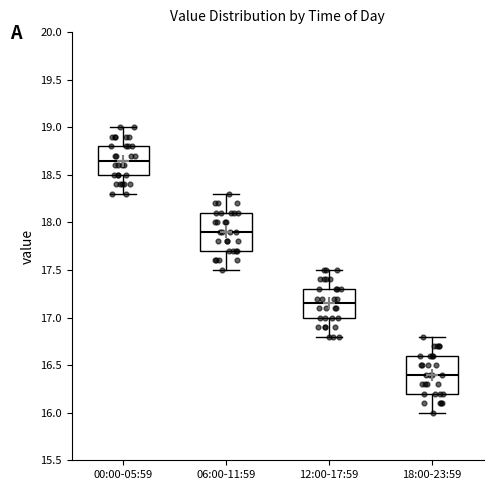

Reading left to right, transcribe this box plot: for each box, give where its median line is, the range the box spans, and where its two whiskers end, as read against the y-axis. The values are not printed on the chart, so give them approximately, as read against the axis.

00:00-05:59: median 18.65, box 18.50 to 18.80, whiskers 18.30 to 19.00
06:00-11:59: median 17.90, box 17.70 to 18.10, whiskers 17.50 to 18.30
12:00-17:59: median 17.15, box 17.00 to 17.30, whiskers 16.80 to 17.50
18:00-23:59: median 16.40, box 16.20 to 16.60, whiskers 16.00 to 16.80